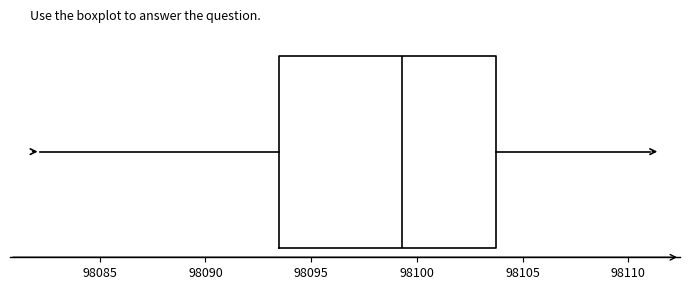

Transcribe this box plot: give where the median line is, the range the box spans, and where the two whiskers end, as read against the x-axis. The values are not printed on the chart, so give them approximately, as read against the axis.

median 98099.5, box 98093.5 to 98103.5, whiskers 98082.0 to 98111.0